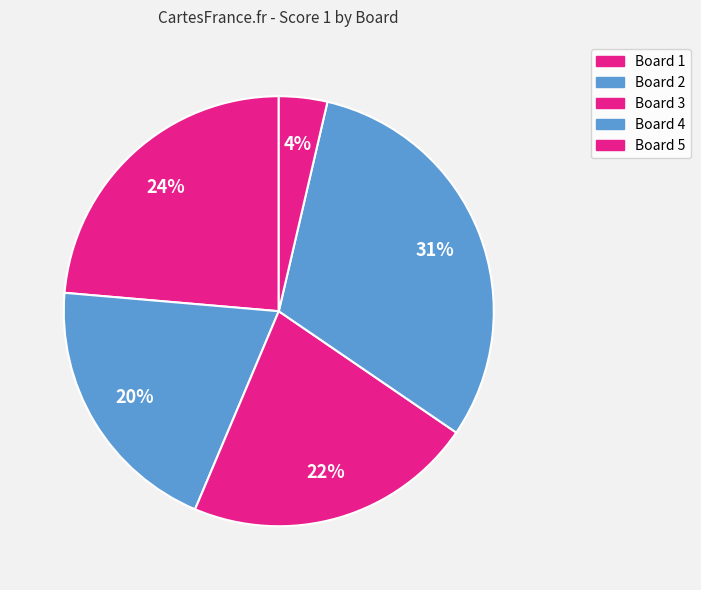

How much of the chart is everything except Board 2?

80.0%